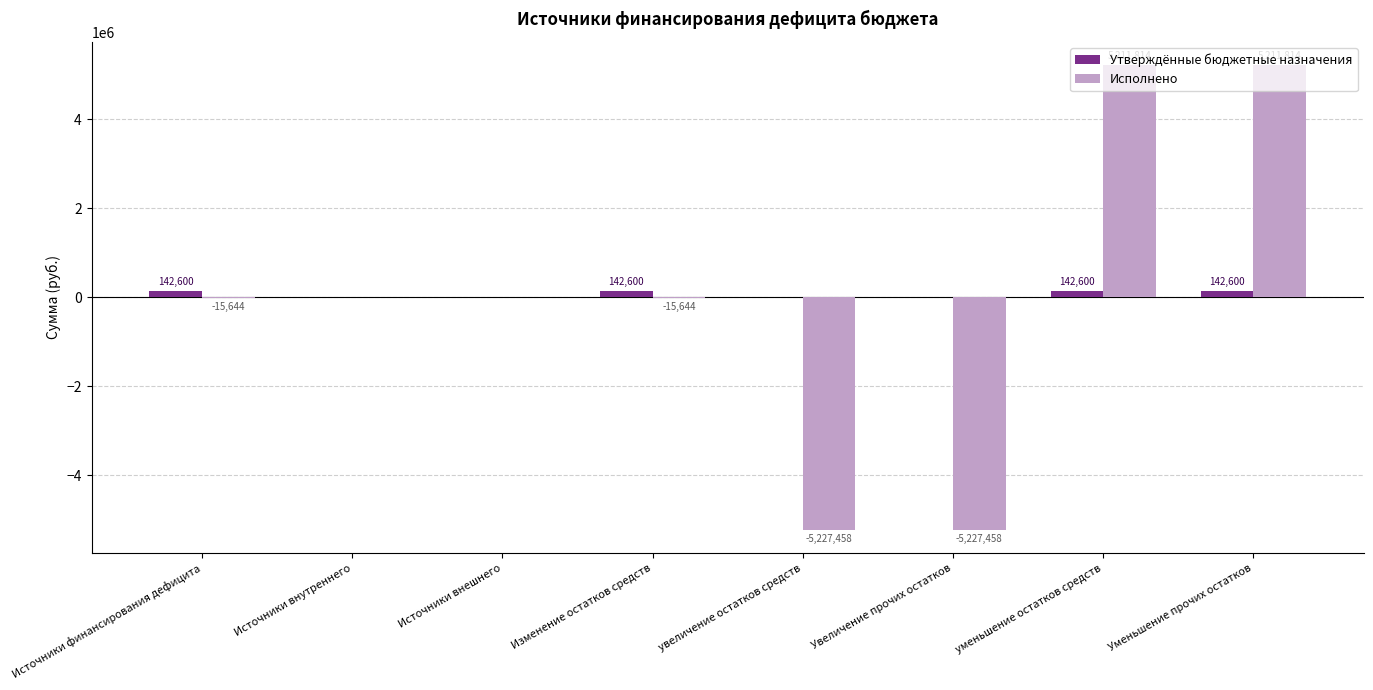

The value of Утверждённые бюджетные назначения at Изменение остатков средств is 142600.0. True or false?

True